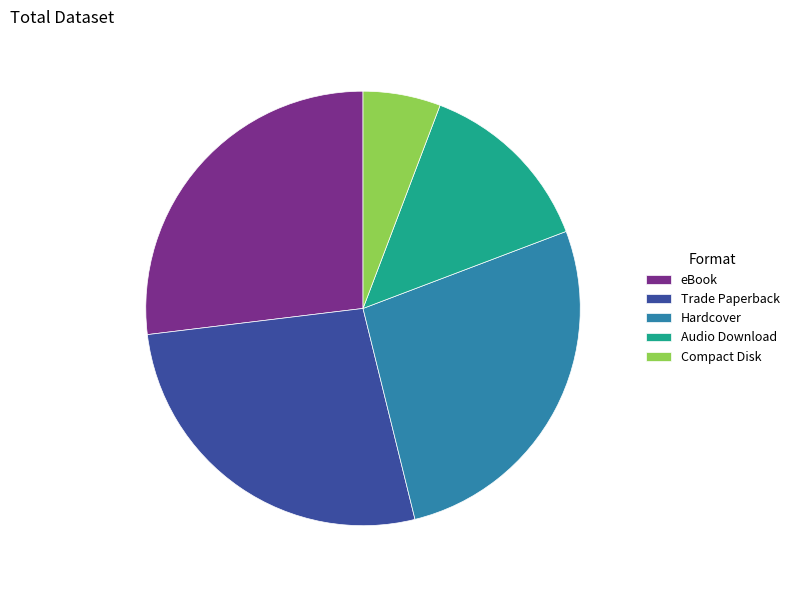

Is there any slice that represents more than half of the pie?

No